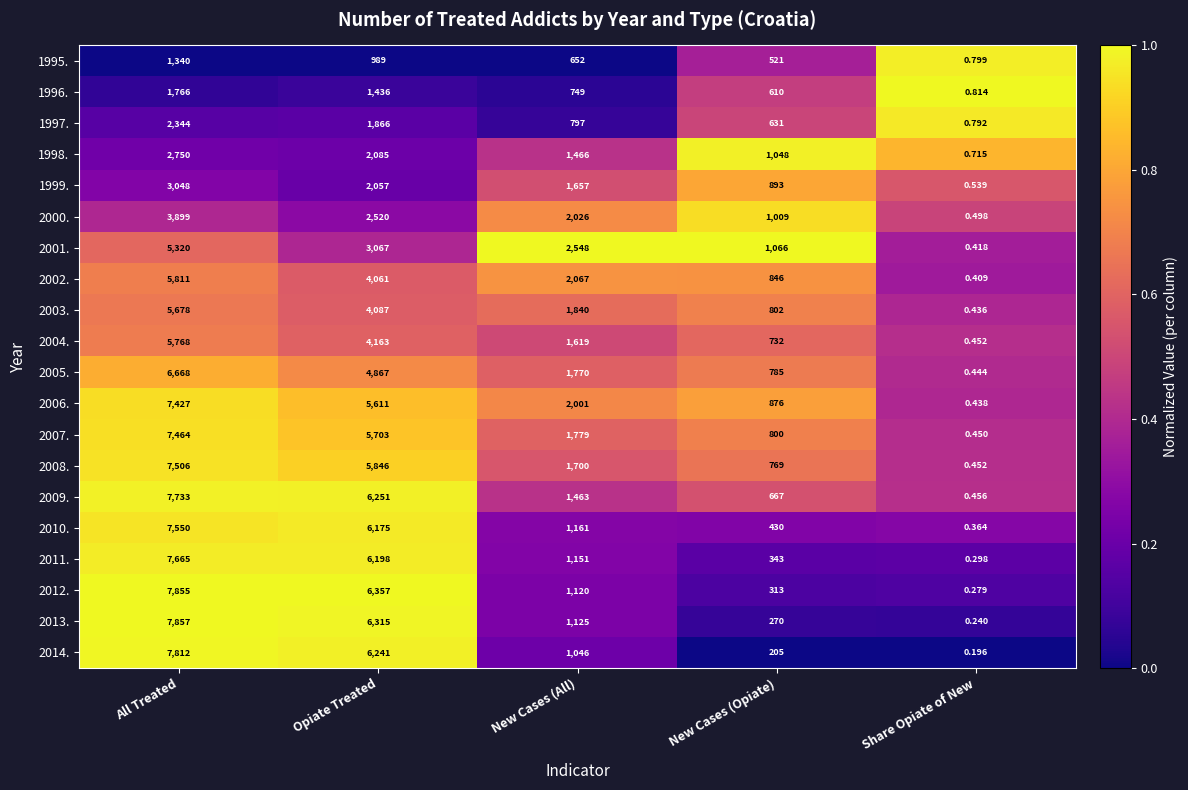

Where is 2005. nearest to the value 3334?

Opiate Treated